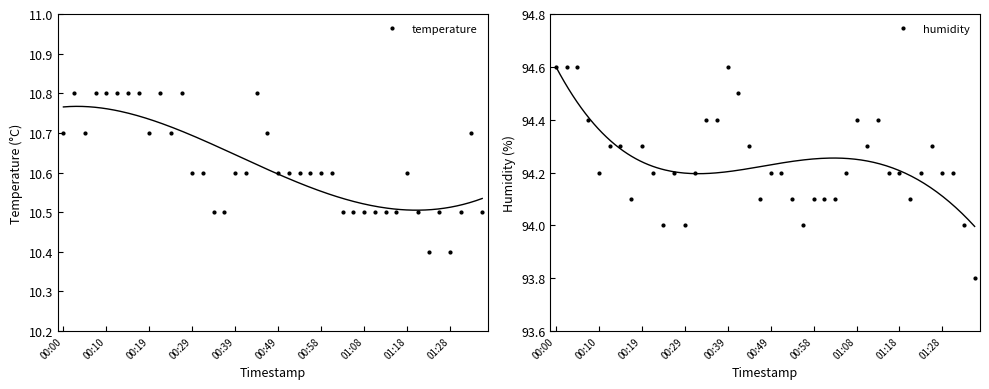

What is the maximum value shown in the chart?

94.6